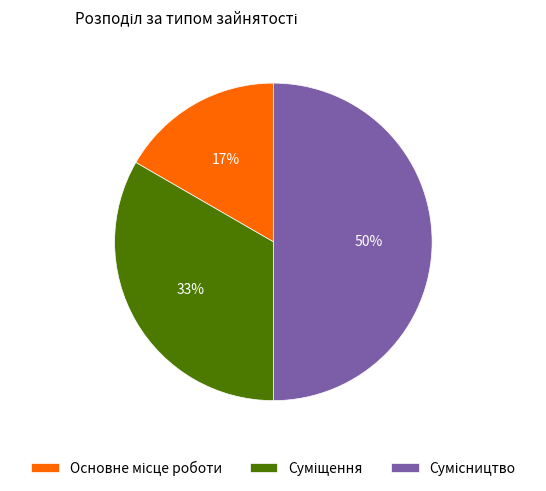

To the nearest percent, what is the difference between the largest and smallest slice percentages?

33%